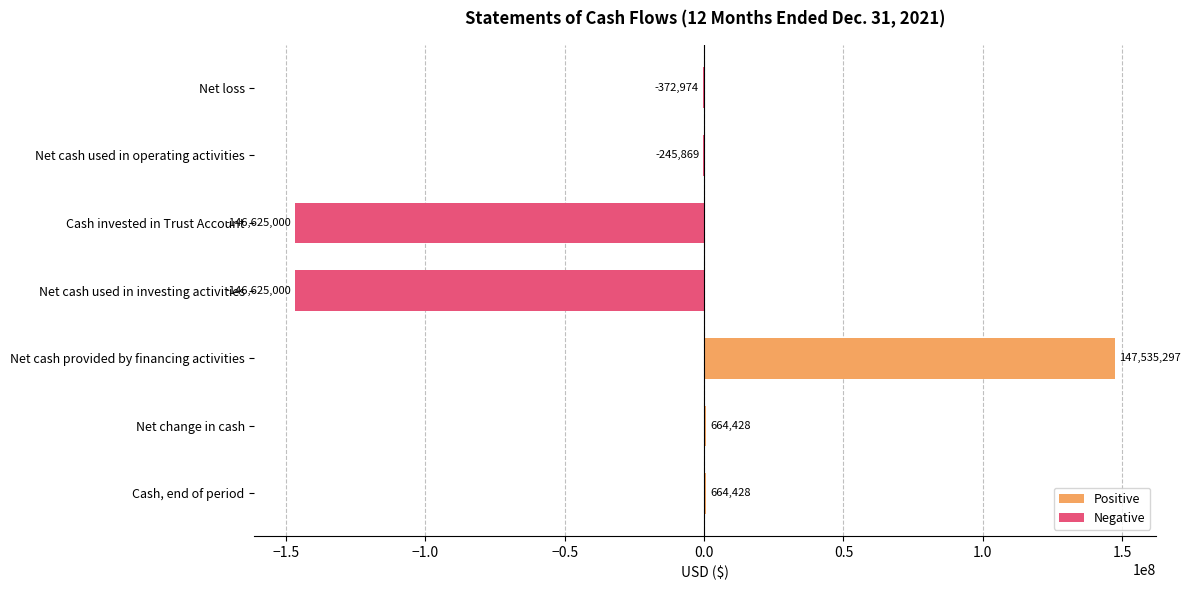

Which has a higher value, Net change in cash or Cash invested in Trust Account?

Net change in cash